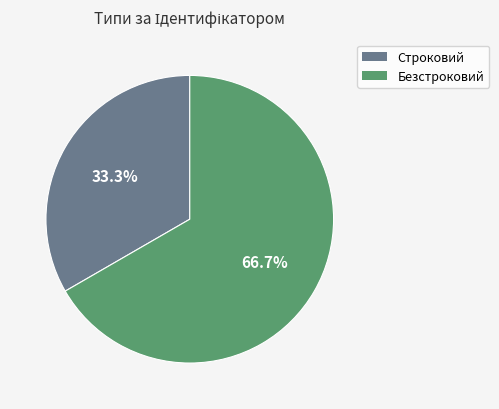

What percentage do Безстроковий and Строковий together represent?

100.0%